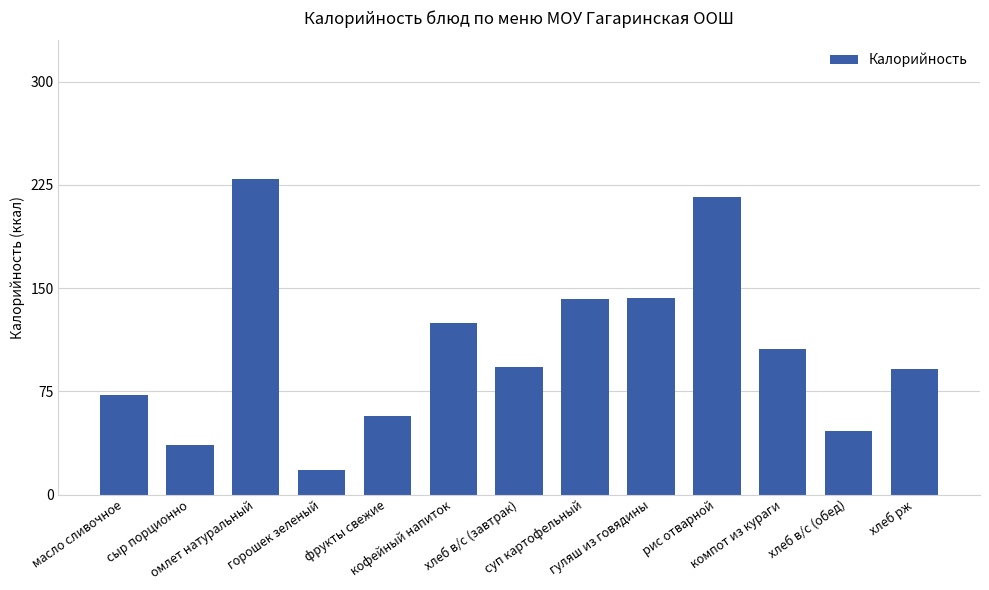

What is the label of the 12th bar from the right?

сыр порционно